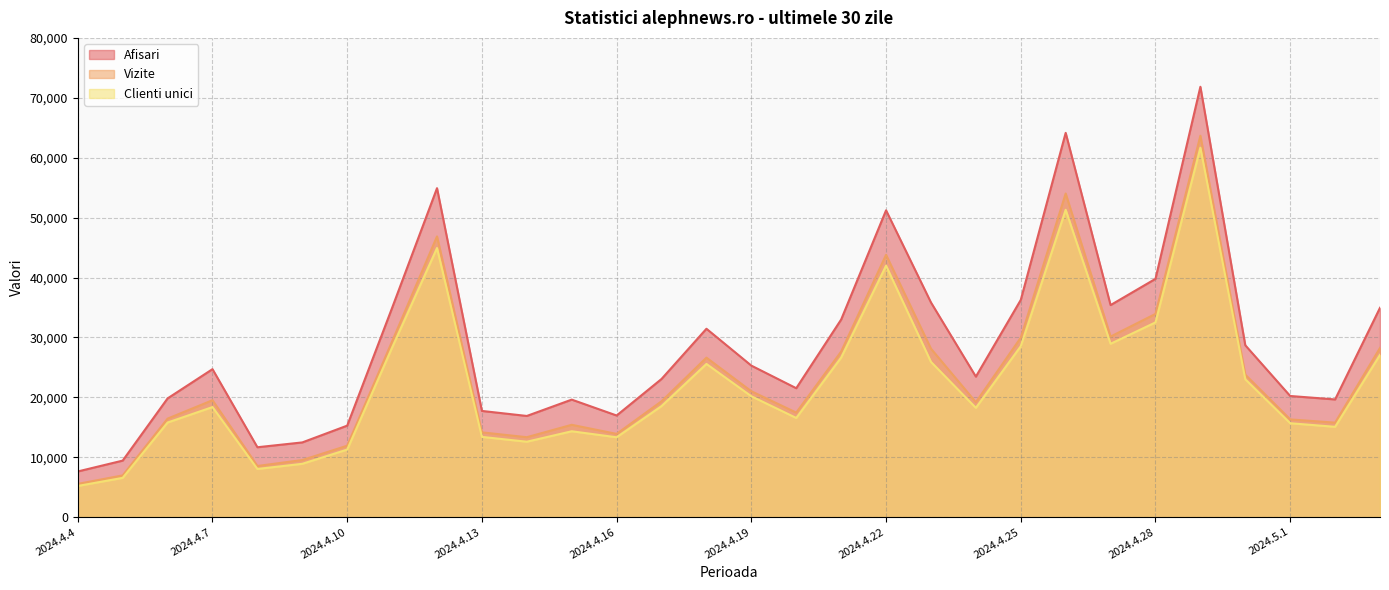

What is the label of the 2nd point from the left?

2024.4.5